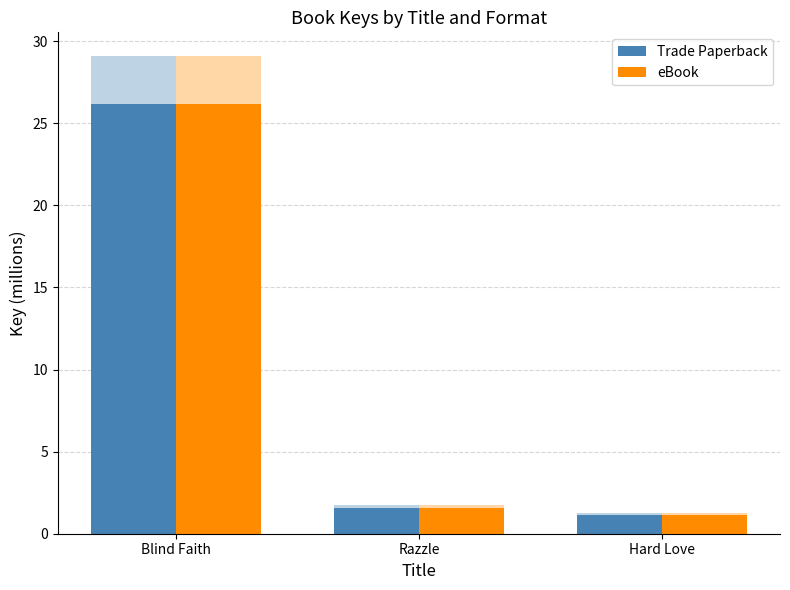

What is the total value across all series at Hard Love?

2.2